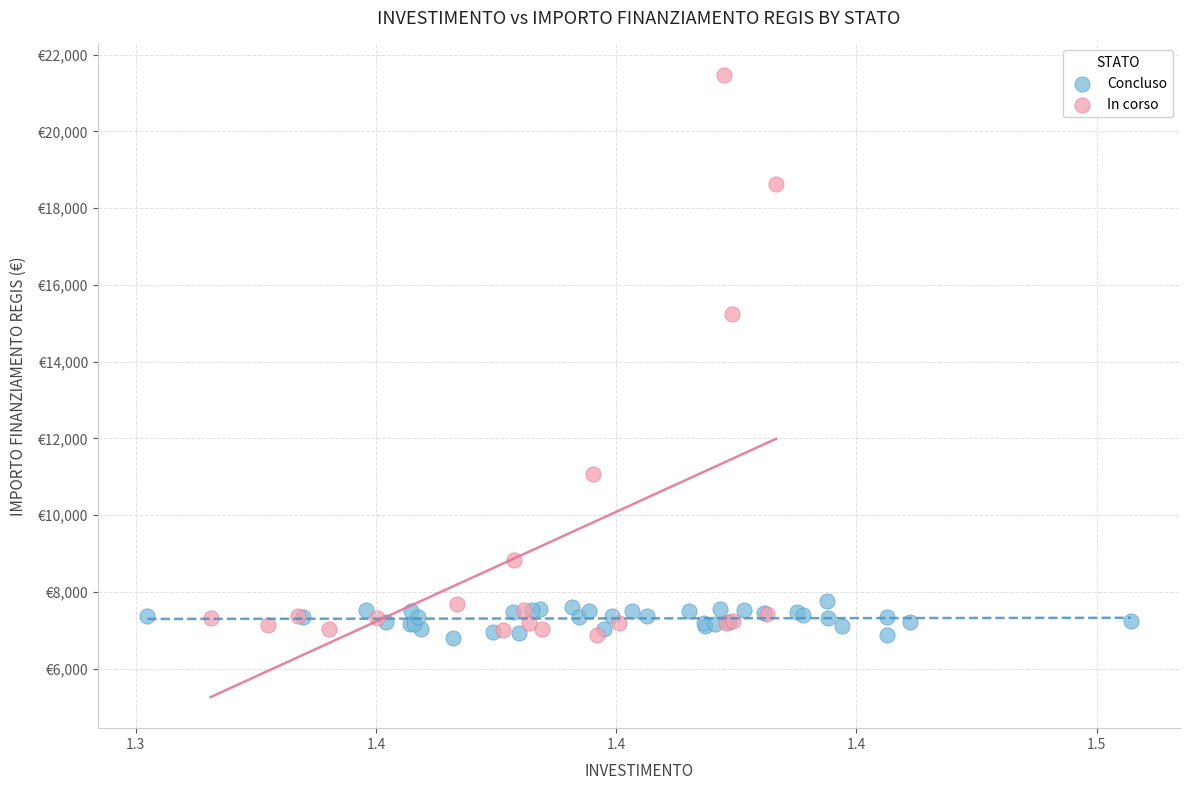

What are all the series names shown in the legend?

Concluso, In corso